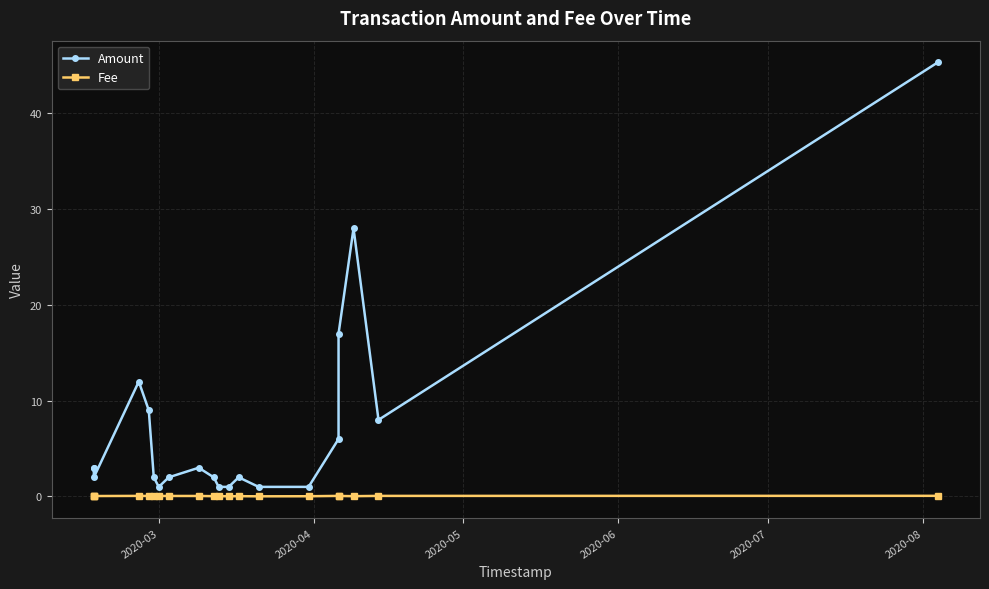

Which series changed the most between 2020-03 and 2020-07?

Amount